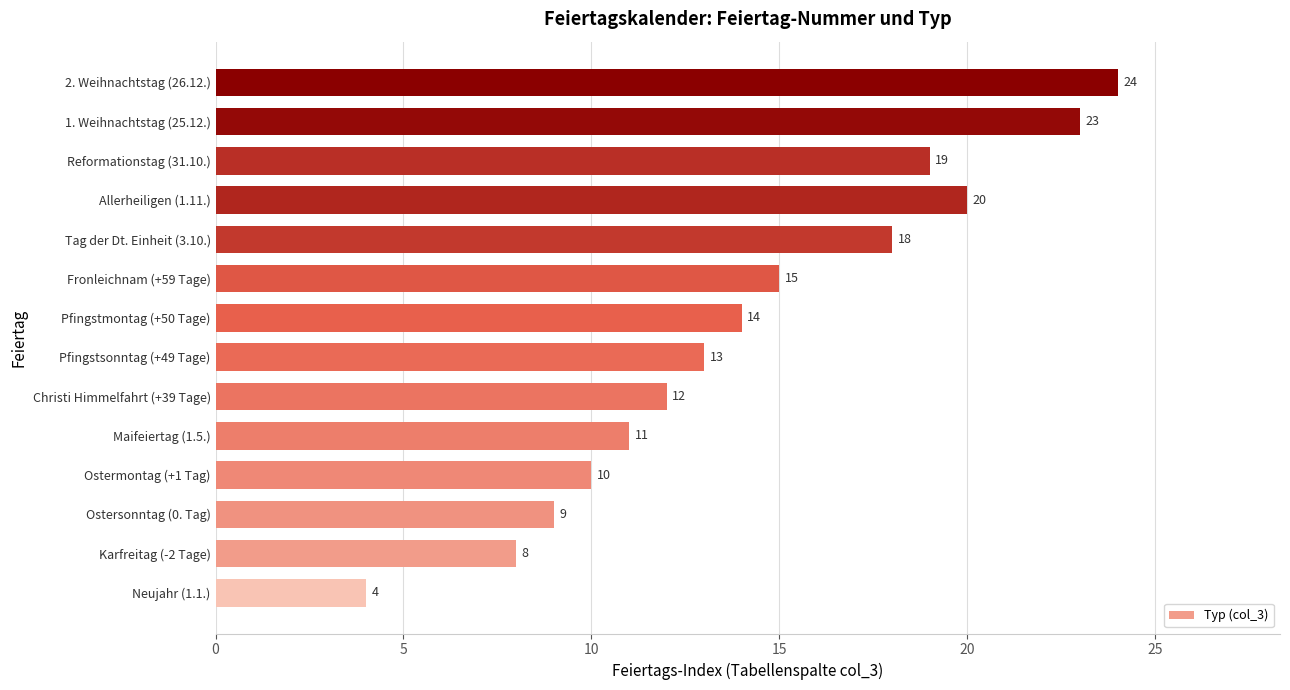

Between Ostersonntag (0. Tag) and Karfreitag (-2 Tage), which is larger?

Ostersonntag (0. Tag)